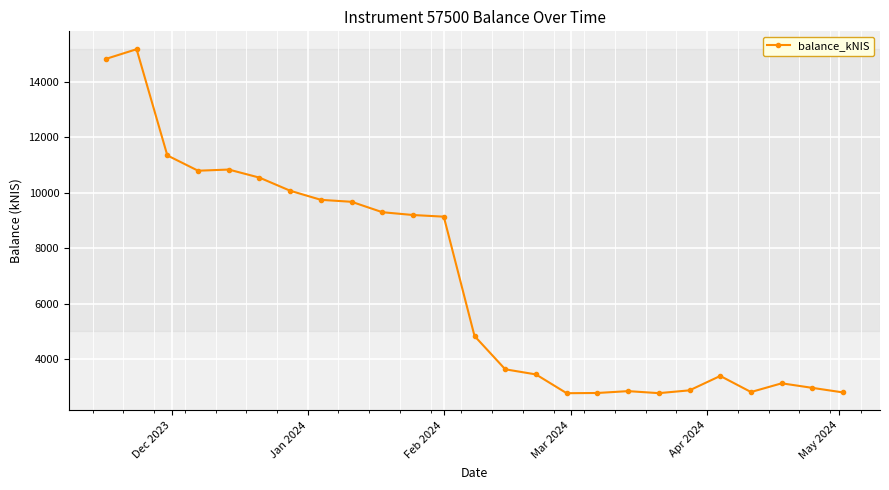

True or false: the data has more than 2 interior local peaks.

True